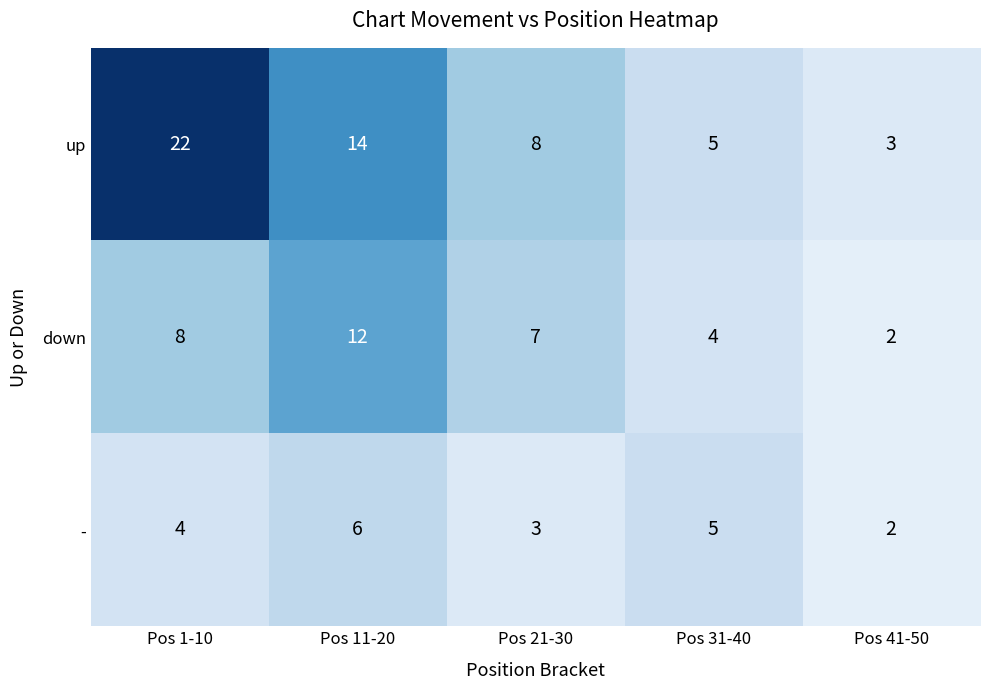

Is it true that down equals 2 at Pos 41-50?

True